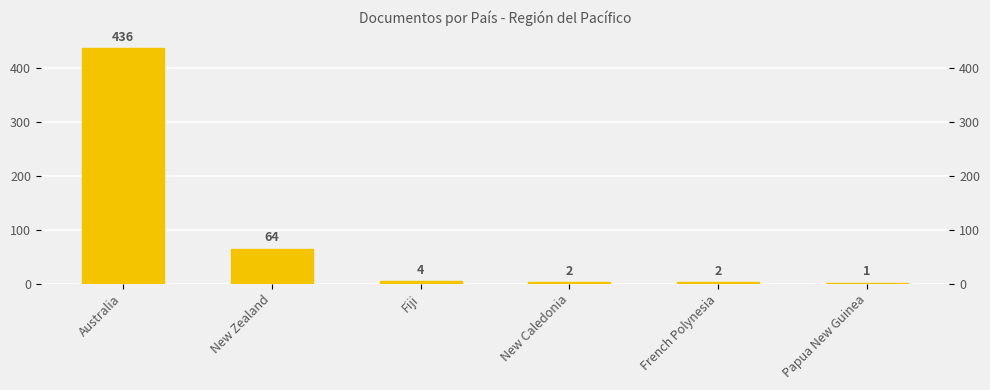

Which category has the lowest value across all series?

Papua New Guinea